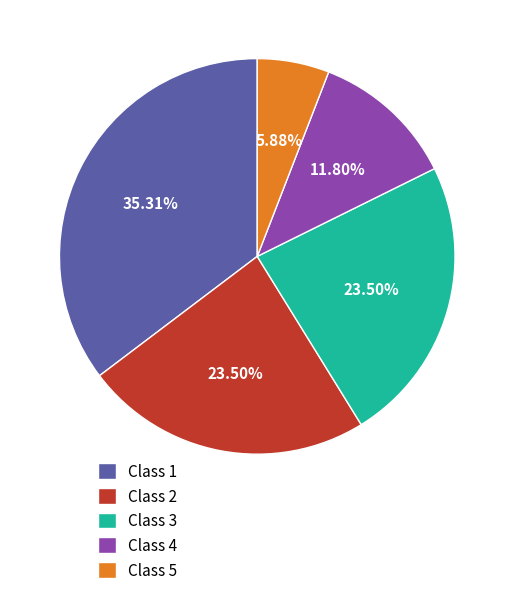

To the nearest percent, what percentage of the pie is Class 4?

12%